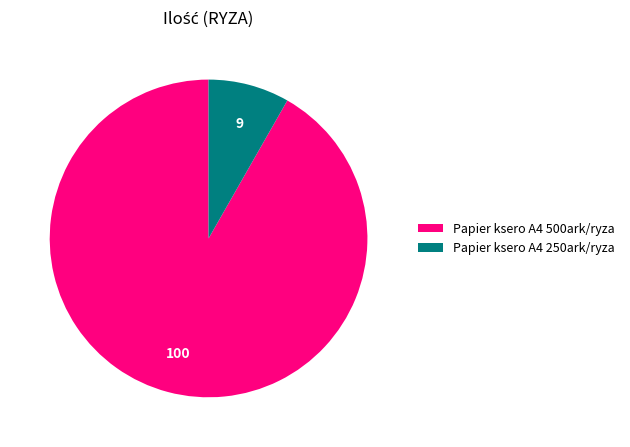

What is the largest slice in the pie chart?

Papier ksero A4 500ark/ryza